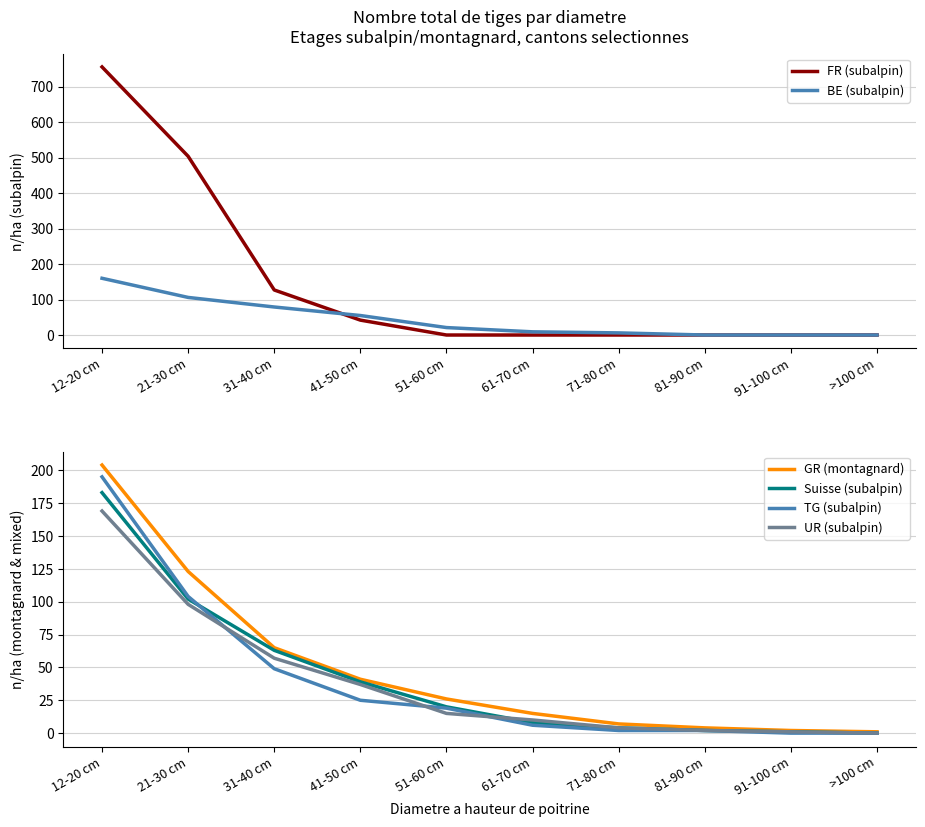

The GR (montagnard) series shows 0 at >100 cm. True or false?

False